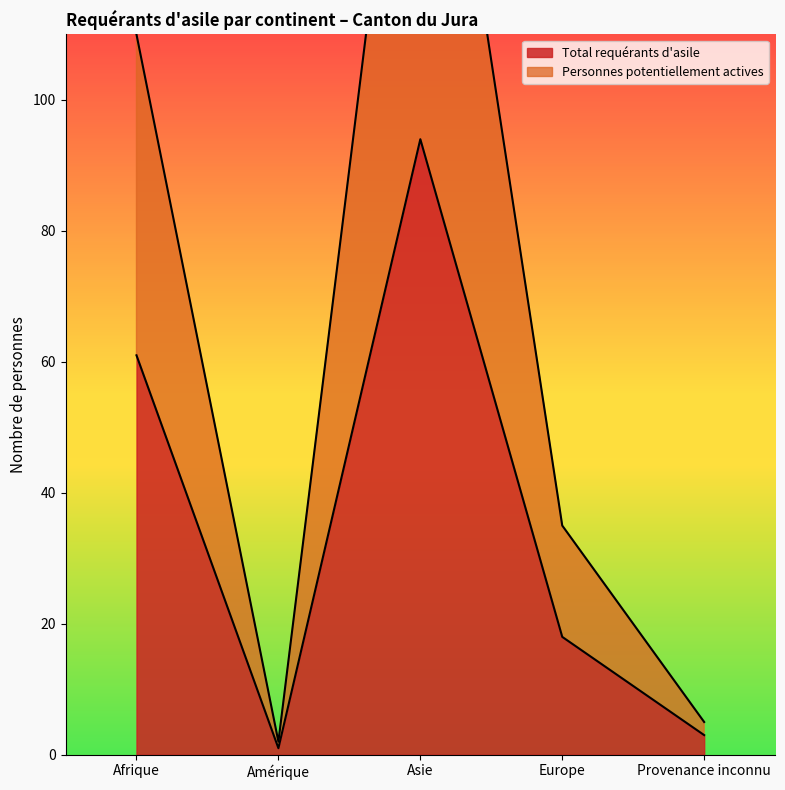

What is the difference between the second highest and second lowest values in the Total requérants d'asile series?

58